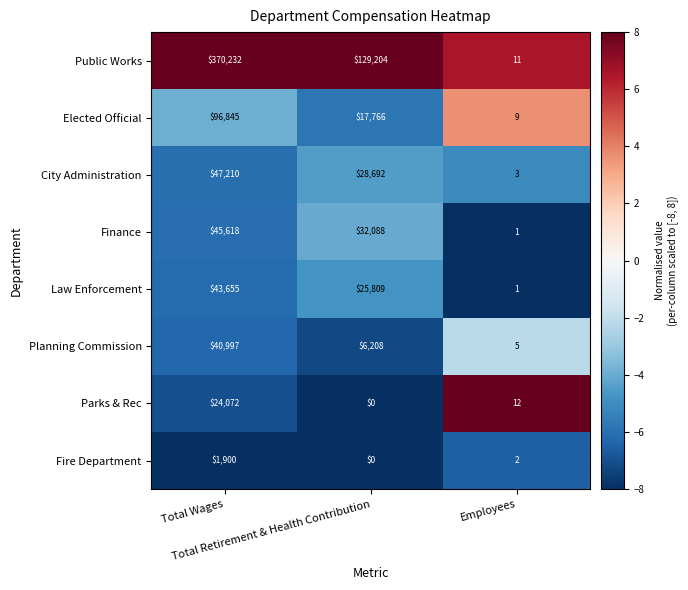

What is the minimum value shown in the chart?

0